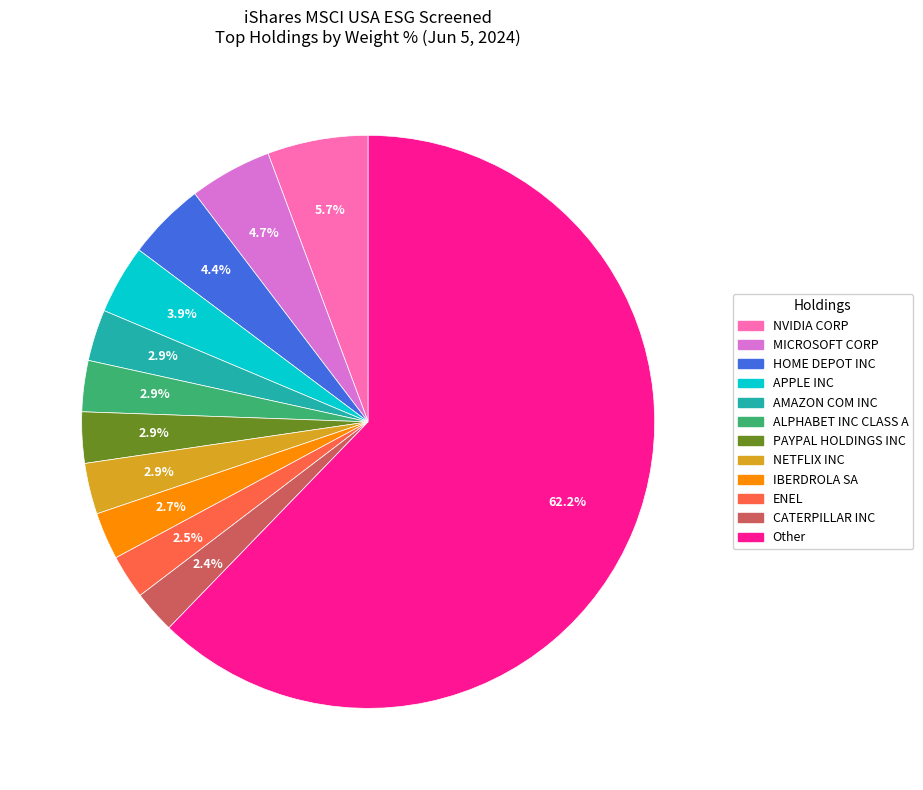

To the nearest percent, what portion does Other represent?

62%